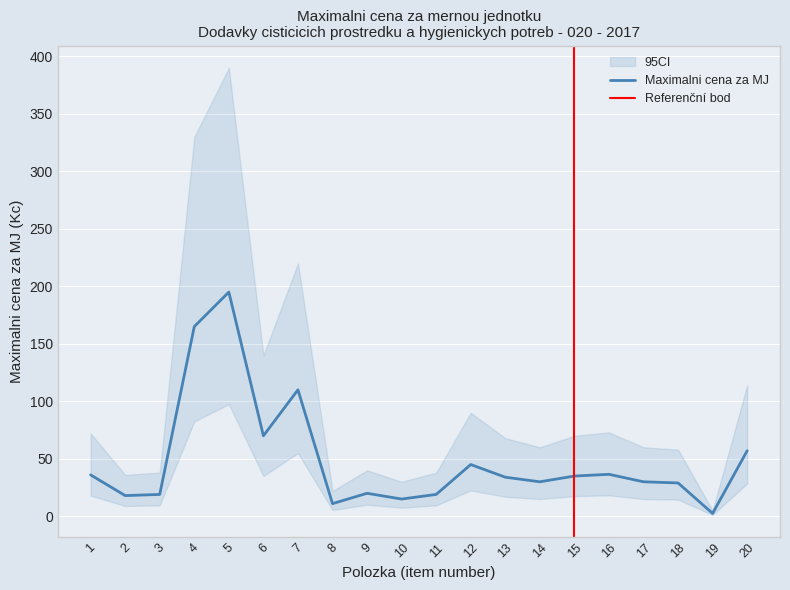

Reading left to right, extract all data points from this chart.

MAXIMALNI CENA za MJ: 36.0	18.0	19.0	165.0	195.0	70.0	110.0	11.0	20.0	15.0	19.0	45.0	34.0	30.0	35.0	36.5	30.0	29.0	2.5	57.0
CI_upper: 72.0	36.0	38.0	330.0	390.0	140.0	220.0	22.0	40.0	30.0	38.0	90.0	68.0	60.0	70.0	73.0	60.0	58.0	5.0	114.0
CI_lower: 18.0	9.0	9.5	82.5	97.5	35.0	55.0	5.5	10.0	7.5	9.5	22.5	17.0	15.0	17.5	18.2	15.0	14.5	1.2	28.5